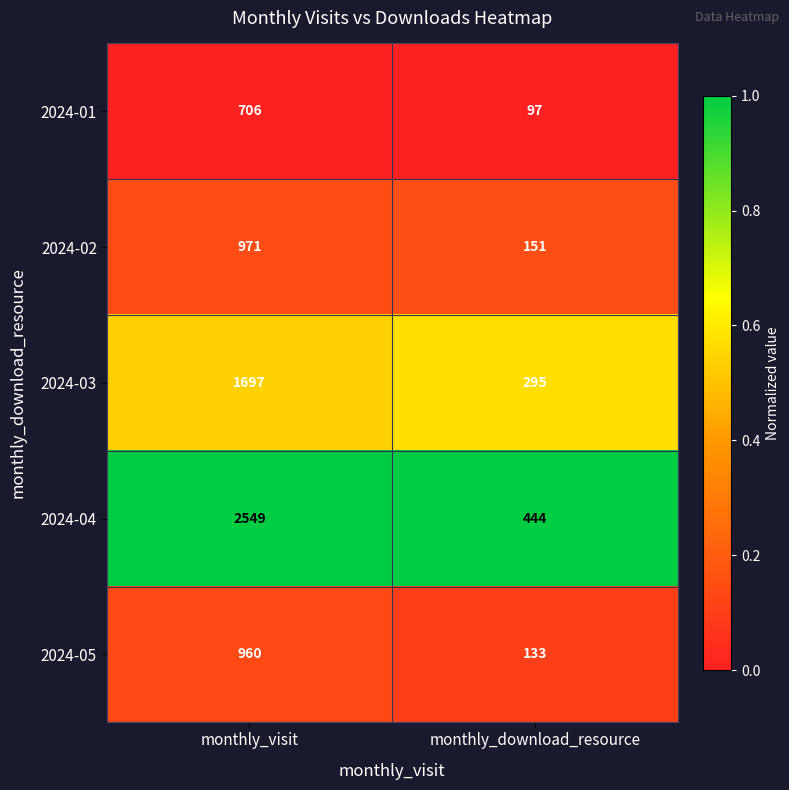

The value of 2024-01 at monthly_visit is 1099. True or false?

False